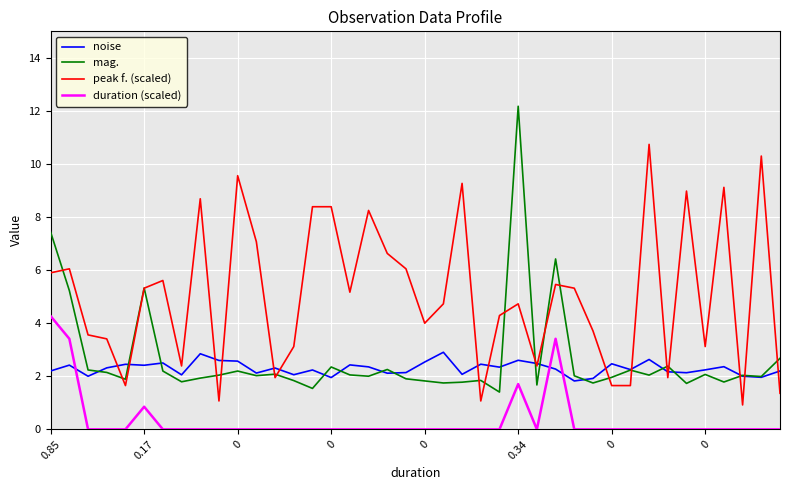

True or false: duration (scaled) and peak f. (scaled) intersect in this chart.

False